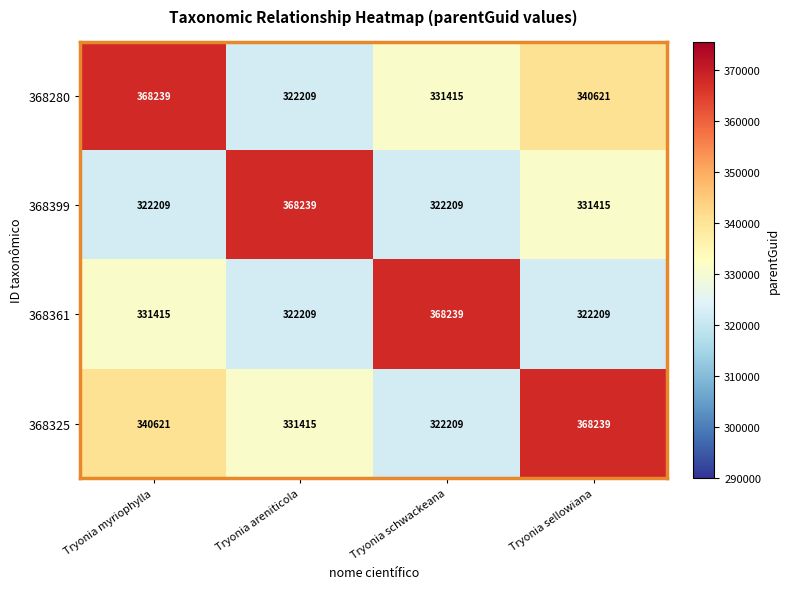

At how many categories does at least one series exceed 353488?

4